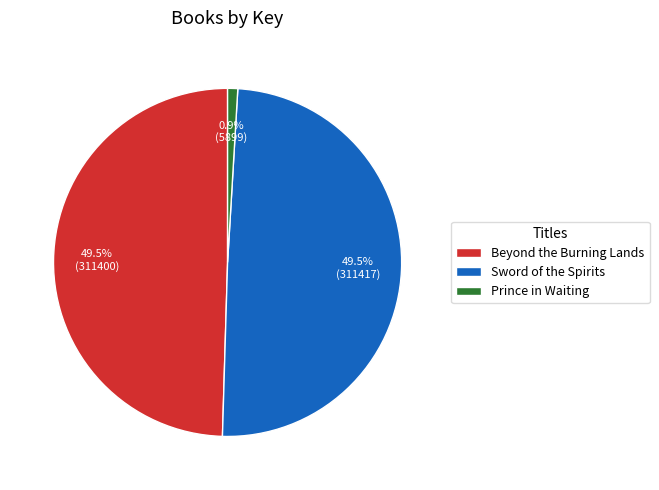

To the nearest percent, what percentage of the pie is Prince in Waiting?

1%